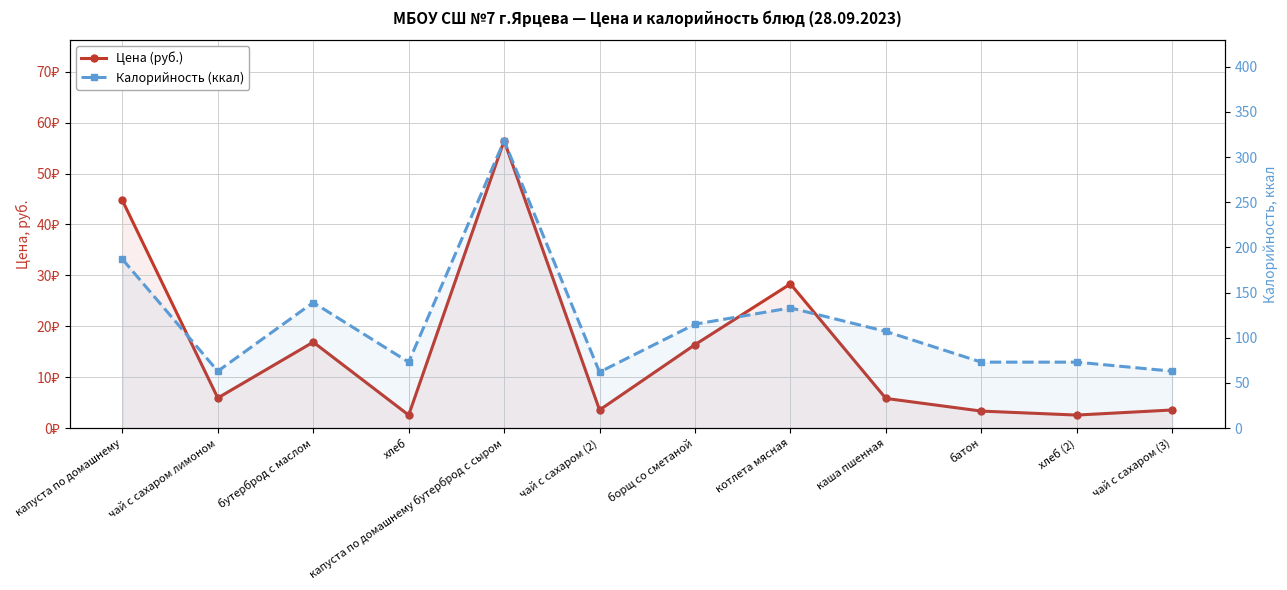

What is the label of the 11th point from the left?

хлеб (2)